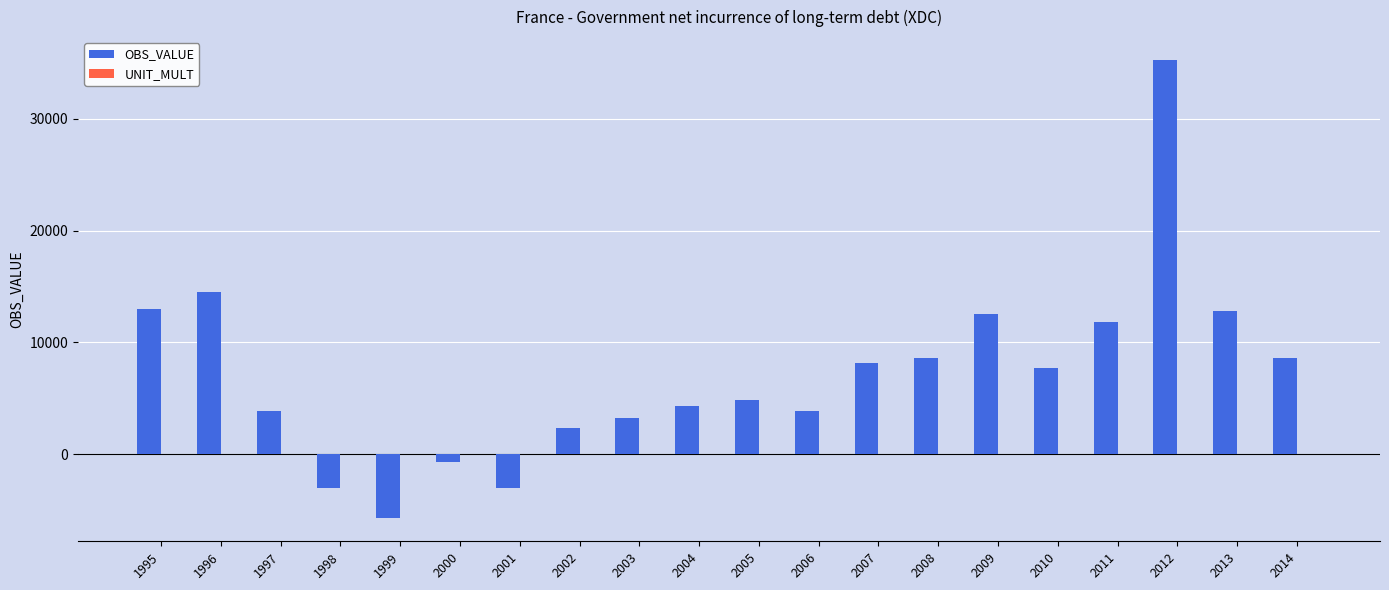

At which category is the sum across all series the highest?

2012